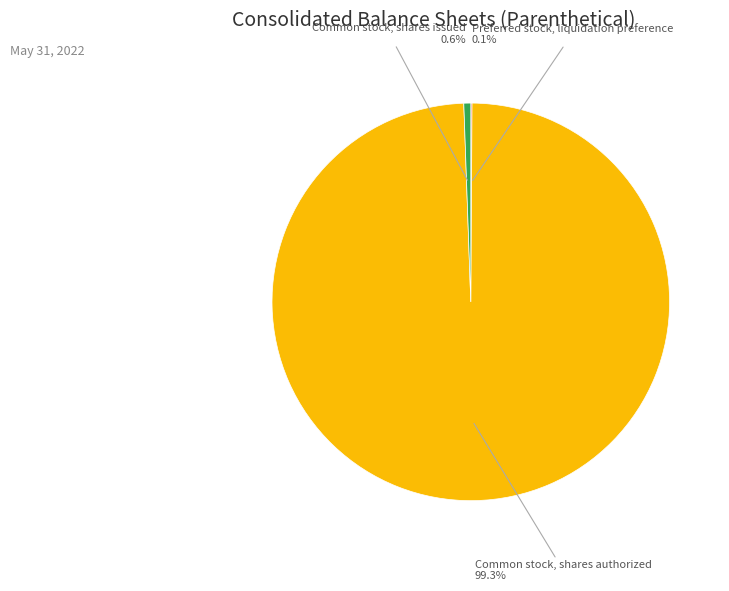

To the nearest percent, what is the average slice percentage?

33%